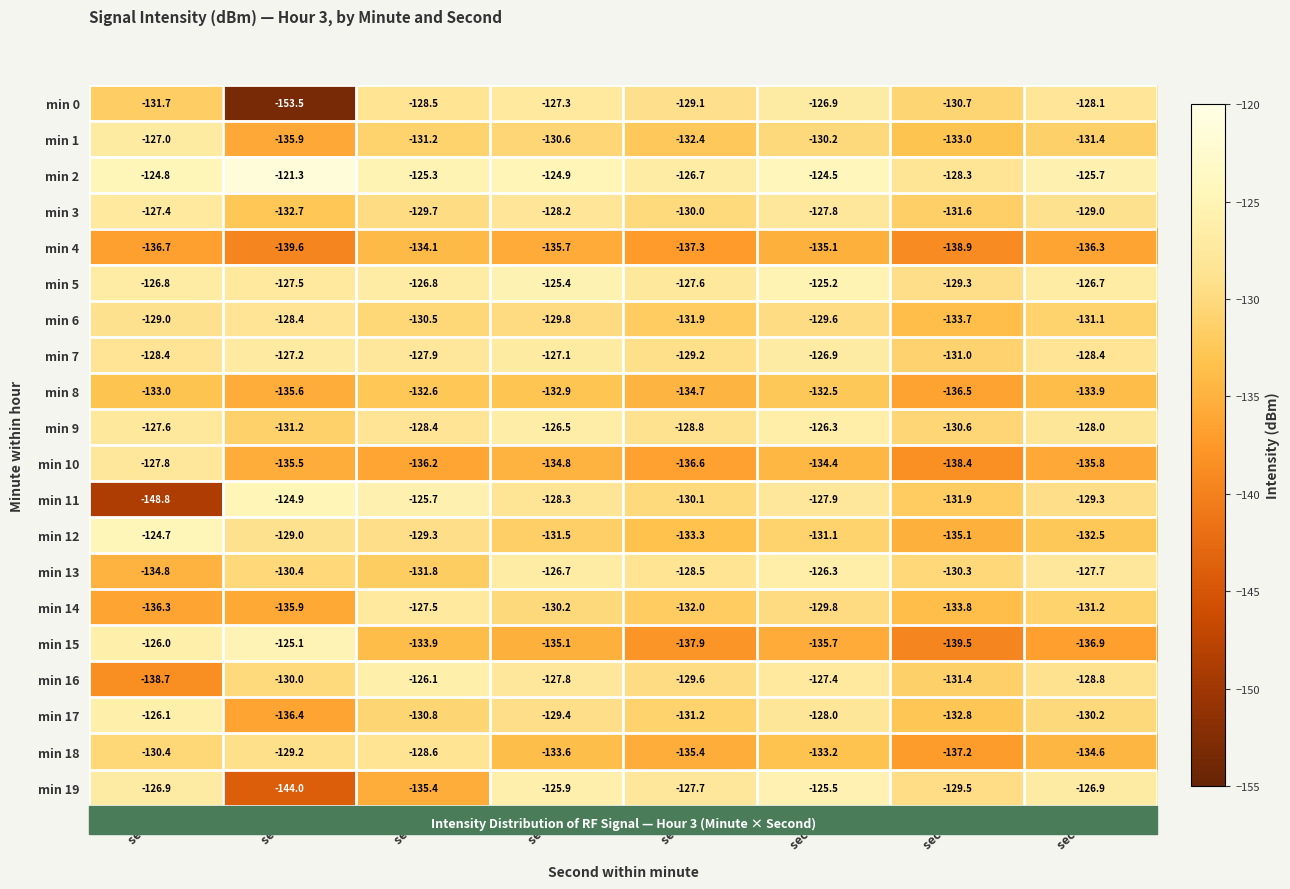

Which label corresponds to the smallest value in the chart?

sec 2